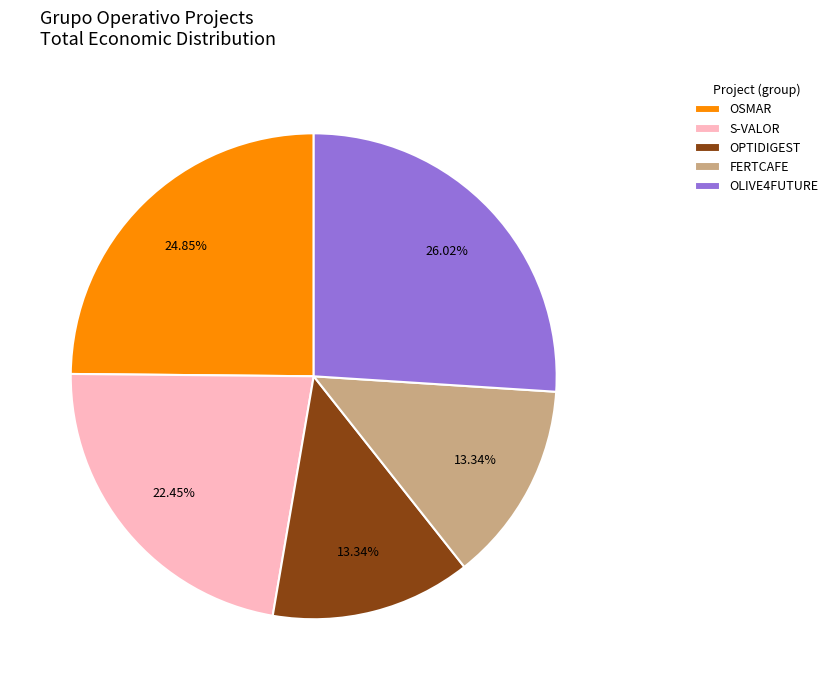

Combined, do OPTIDIGEST and S-VALOR account for over 50%?

No